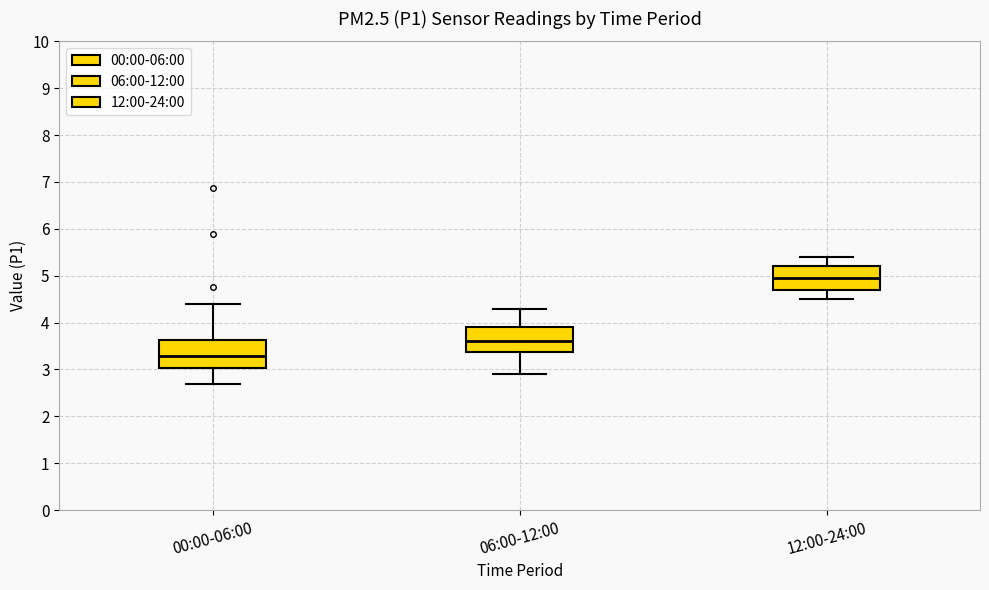

Which box has the highest median line?

12:00-24:00